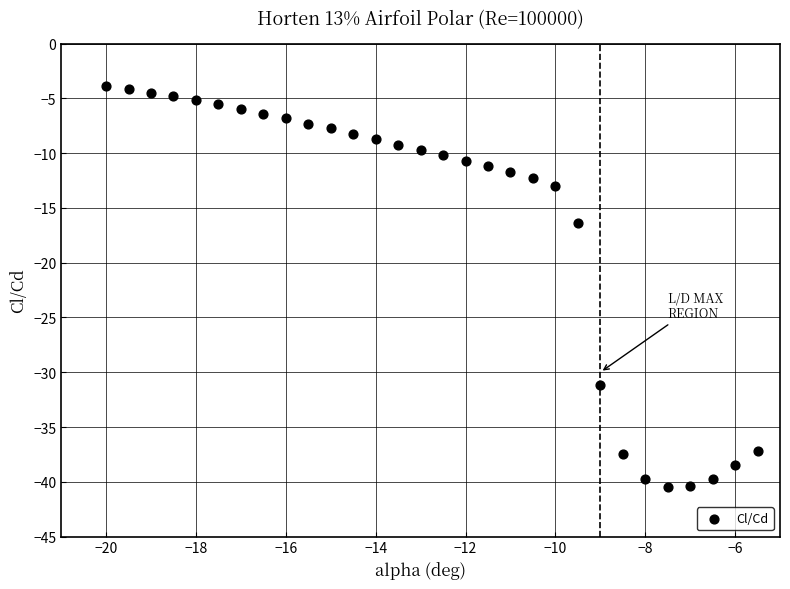

What is the range of X values (max minus min)?

14.5